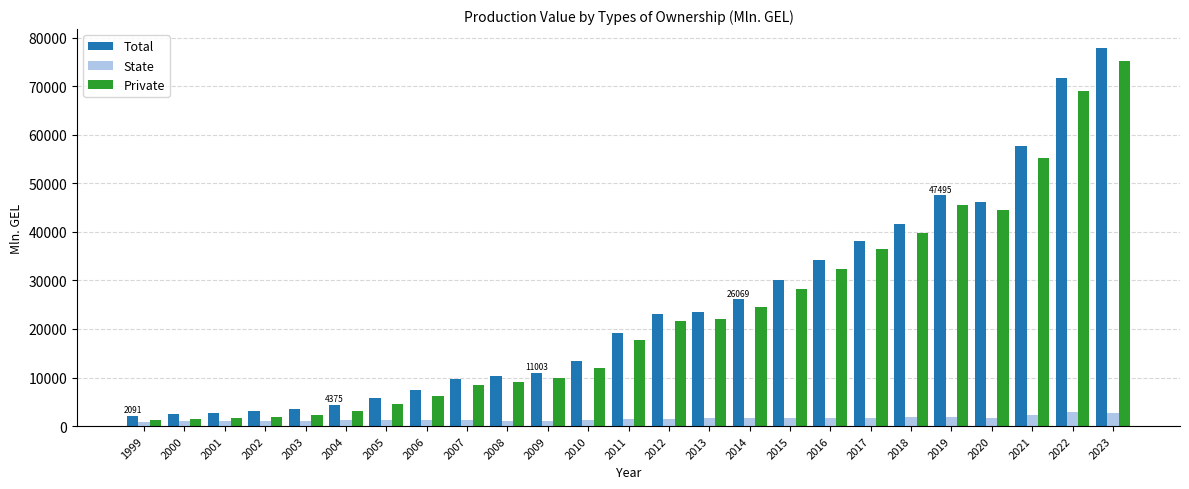

What is the difference between the maximum and minimum values in the Private series?

73925.3